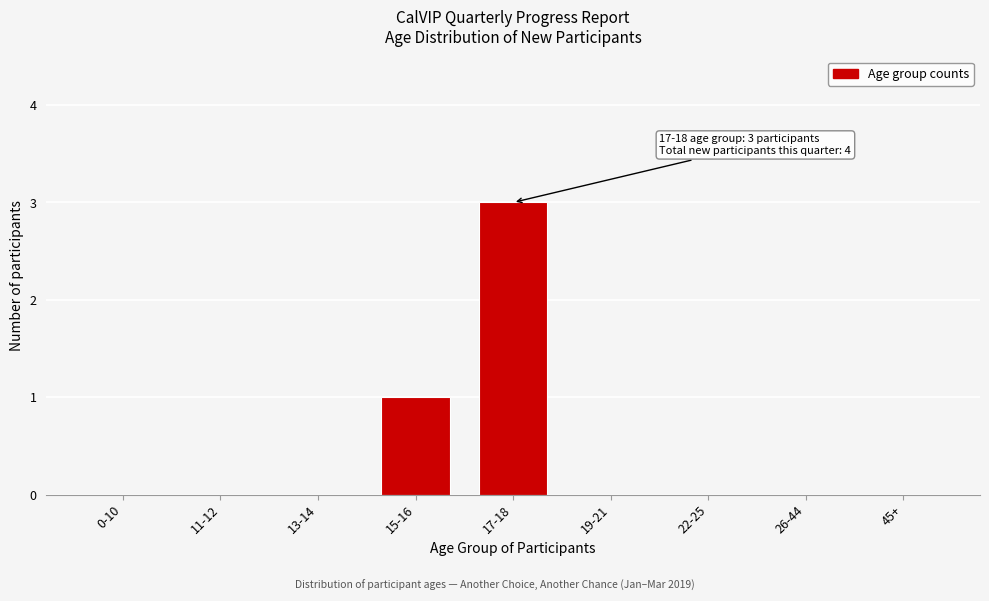

Reading left to right, extract all data points from this chart.

0-10=0	11-12=0	13-14=0	15-16=1	17-18=3	19-21=0	22-25=0	26-44=0	45+=0